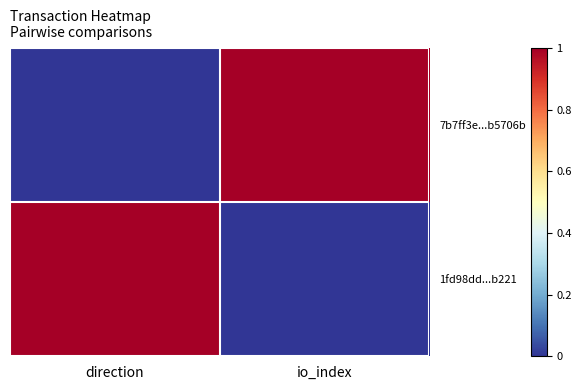

What is the total value across all series at io_index?

1